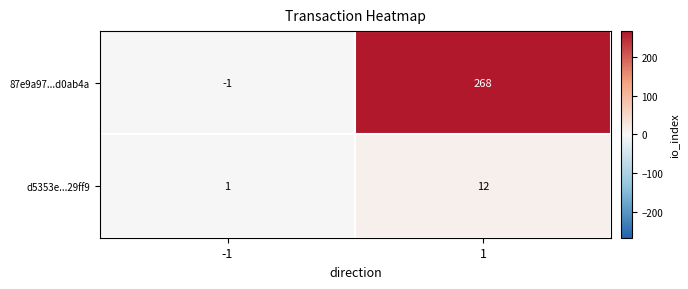

The value of 87e9a97...d0ab4a at 1 is 358. True or false?

False